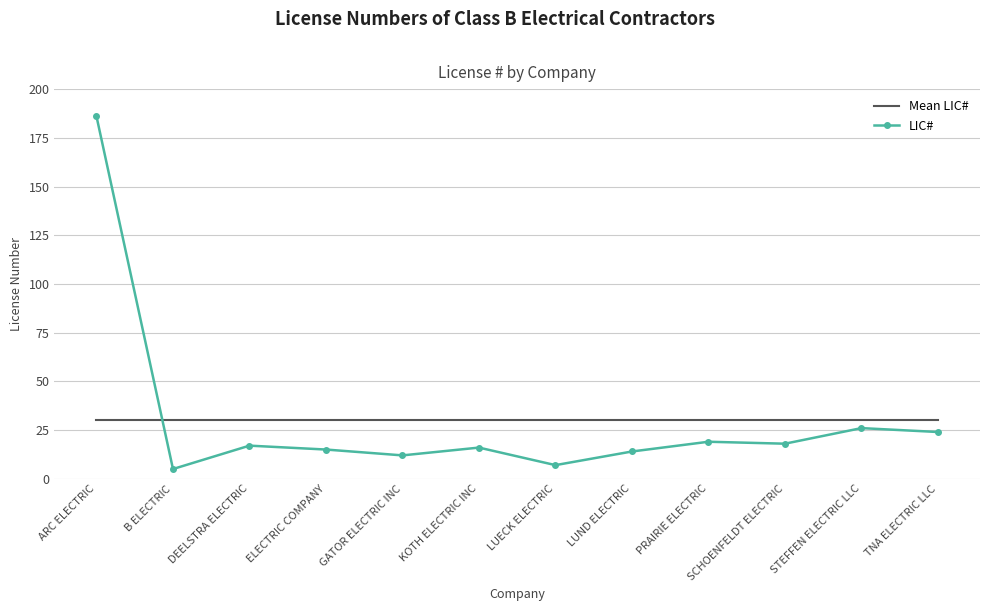

Which series has the largest range (max minus min)?

LIC#